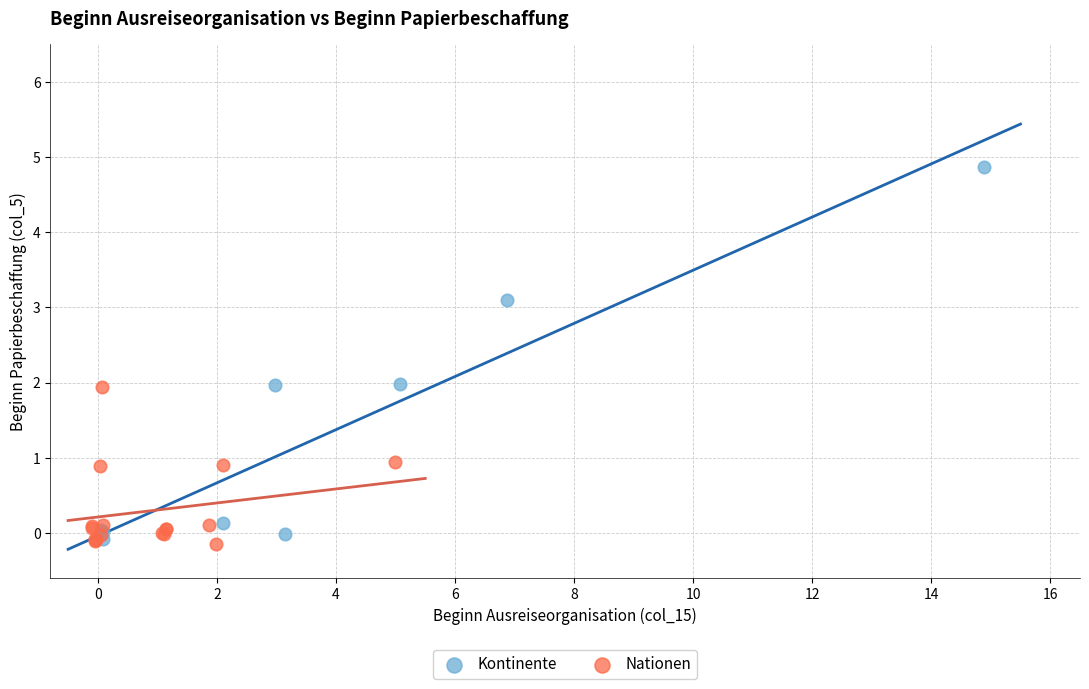

Which series contains the highest Y value?

Kontinente